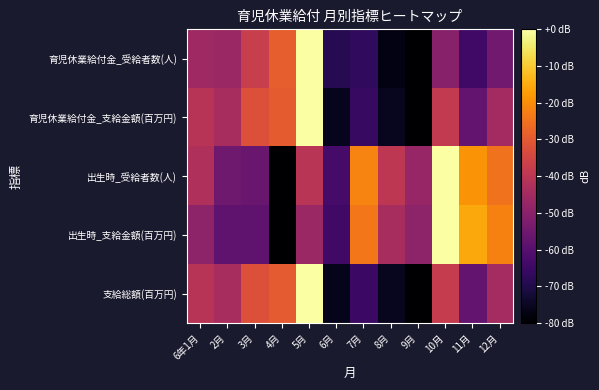

Which series has the largest range (max minus min)?

育児休業給付金_受給者数(人)